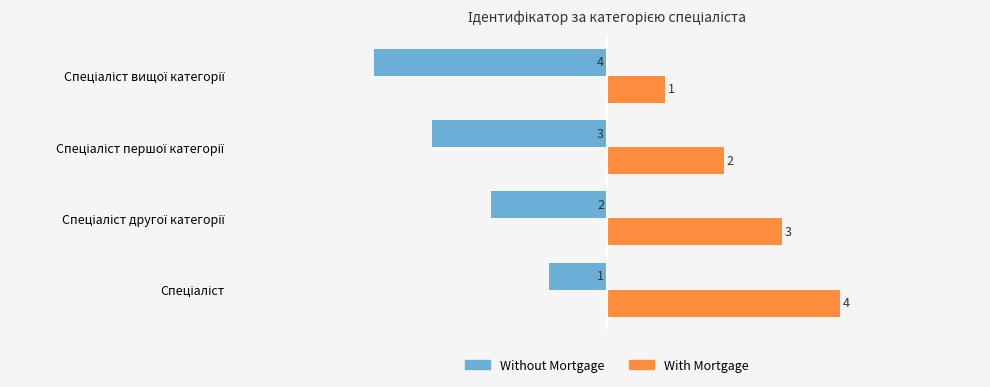

How many distinct data groups are displayed?

2